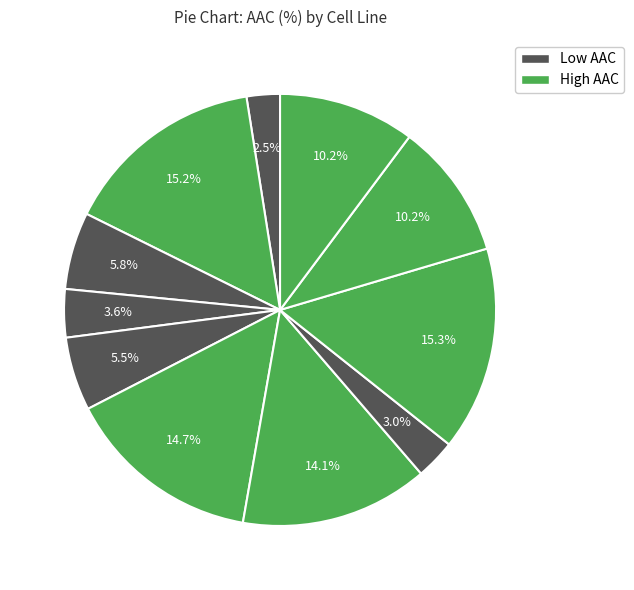

How many slices are in this pie chart?

11